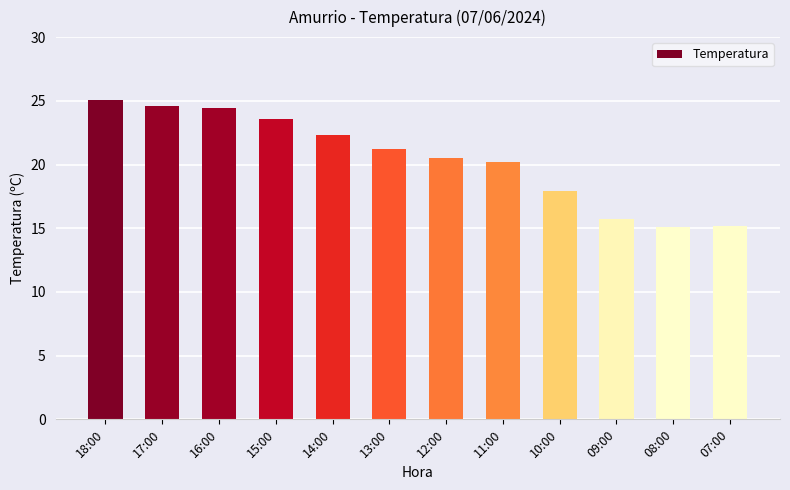

Read the value at 11:00.

20.2